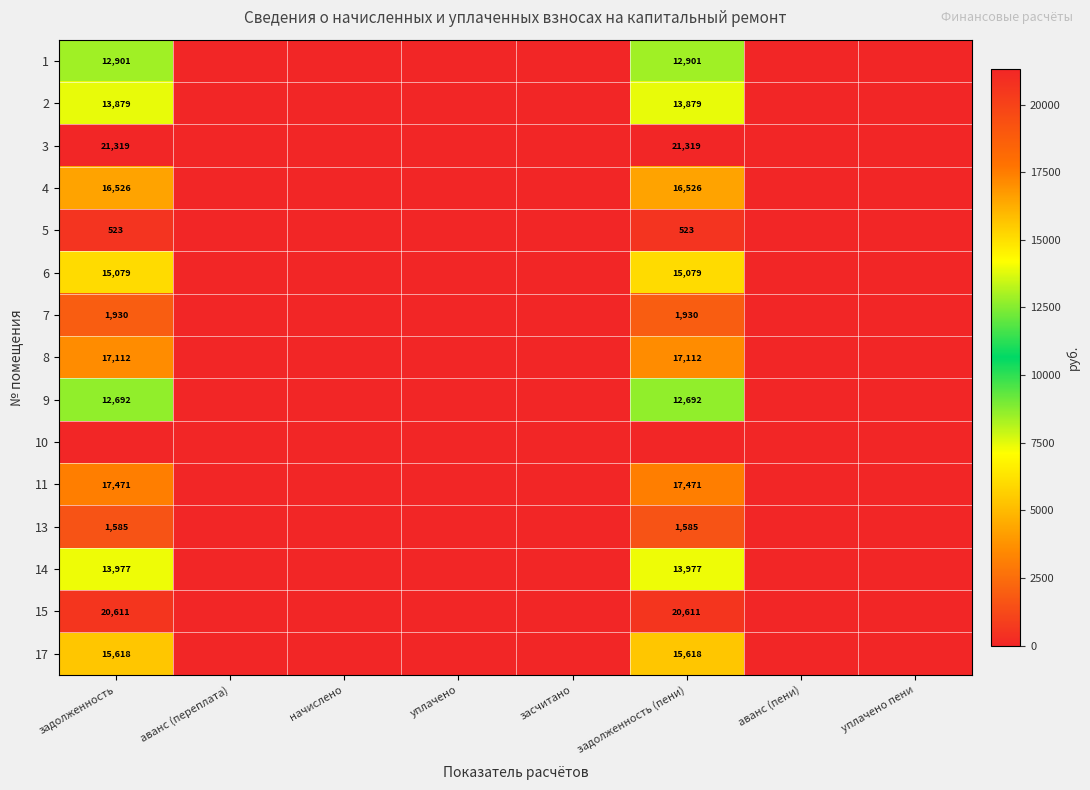

The value of 1 at задолженность (пени) is 12901. True or false?

True